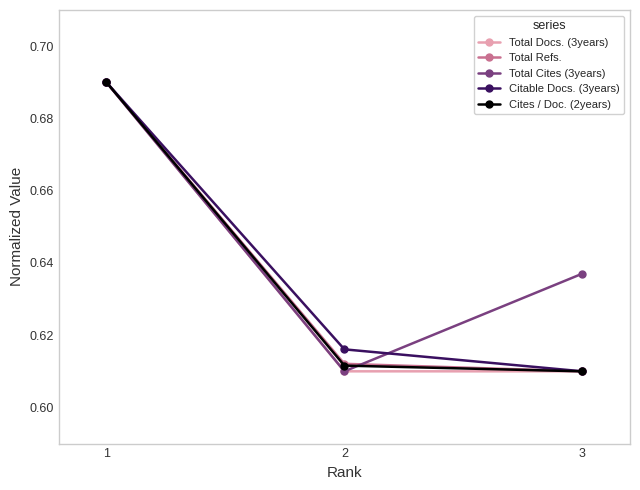

True or false: Cites / Doc. (2years) has a value of 0.3 at 3.

False